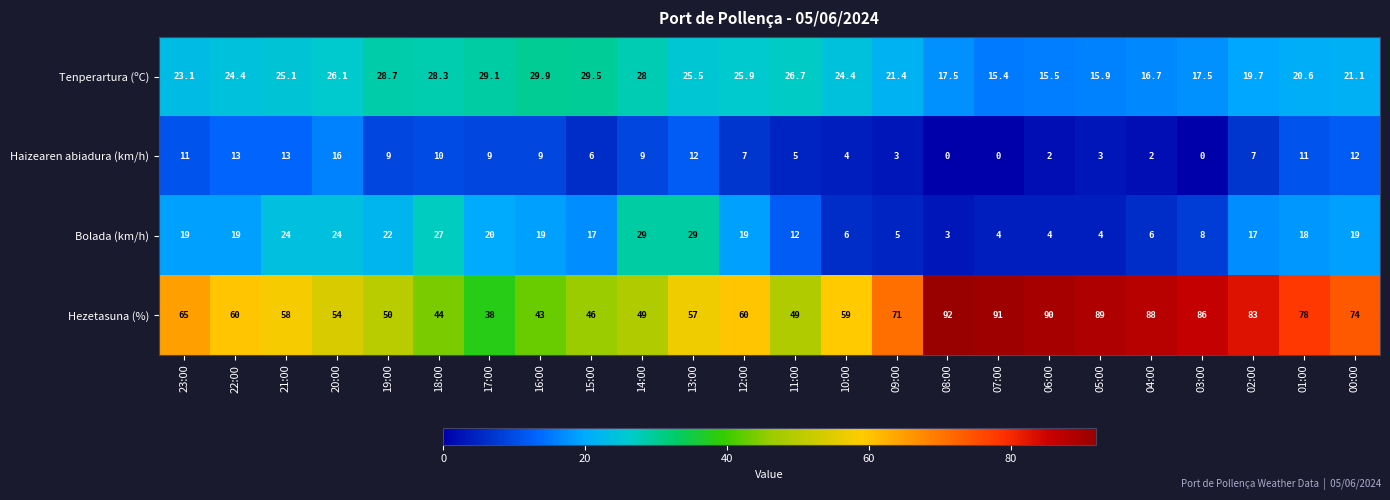

Is it true that Bolada (km/h) equals 4.5 at 16:00?

False